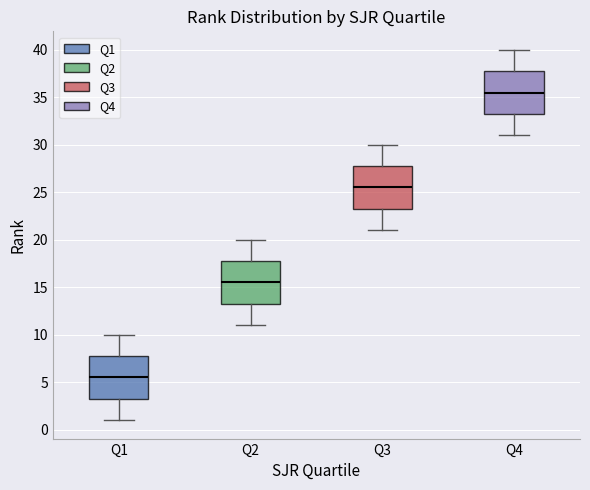

Which box's median line is the highest?

Q4